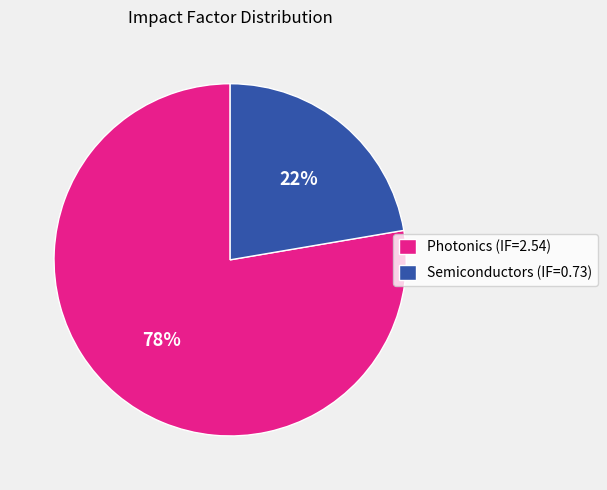

To the nearest percent, what is the average slice percentage?

50%